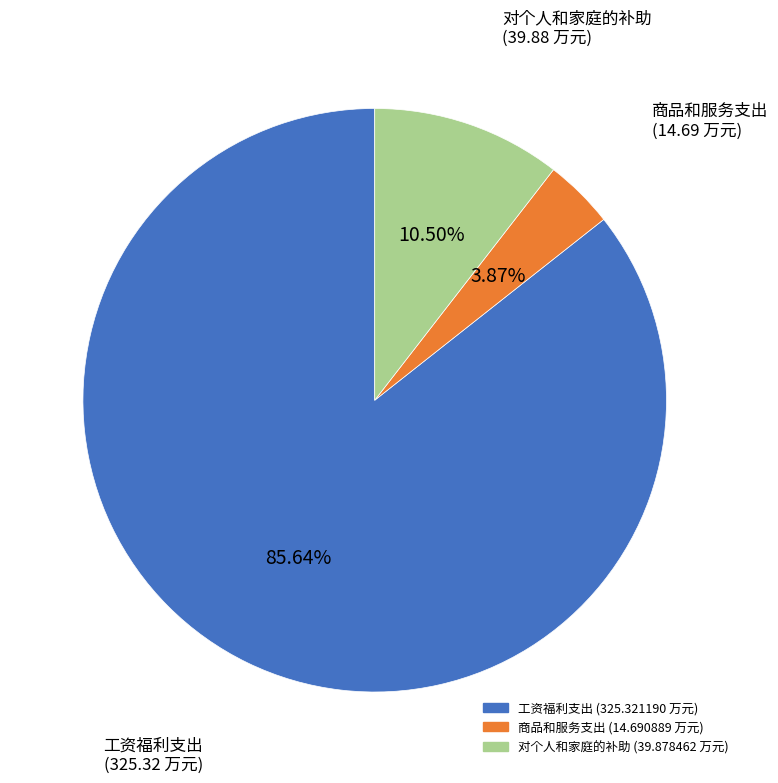

What is the smallest slice in the pie chart?

商品和服务支出